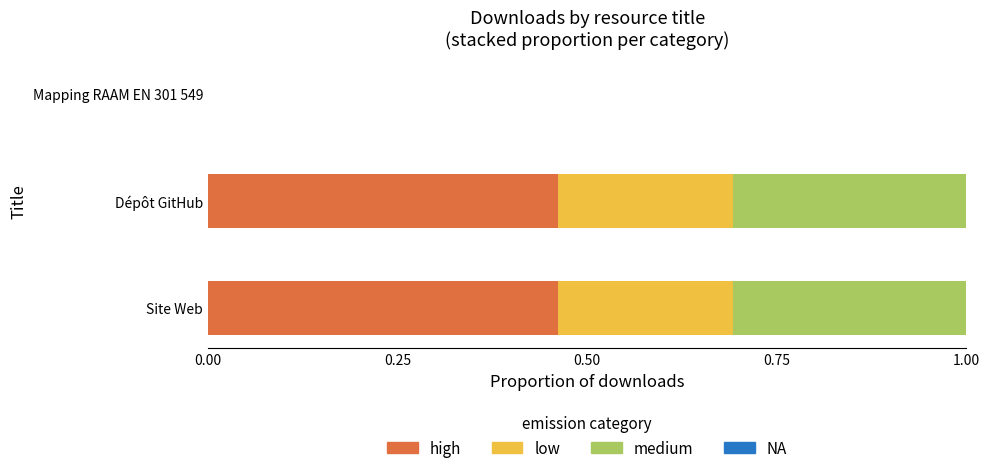

True or false: high has a value of 0.3 at Mapping RAAM EN 301 549.

False